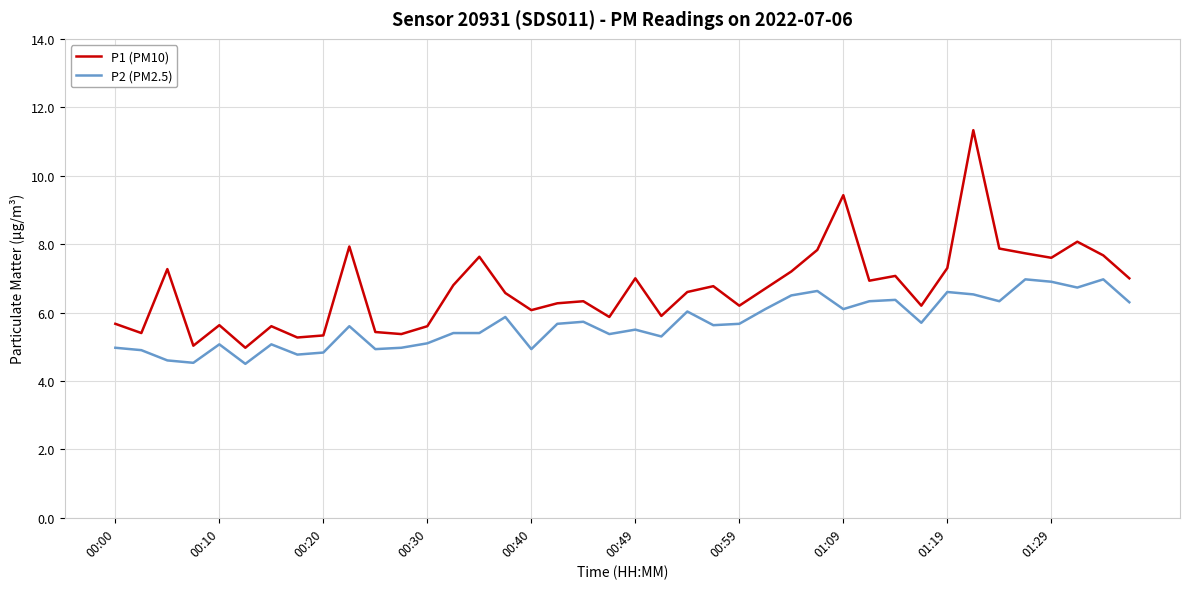

Which series has the widest spread of values?

P1 (PM10)